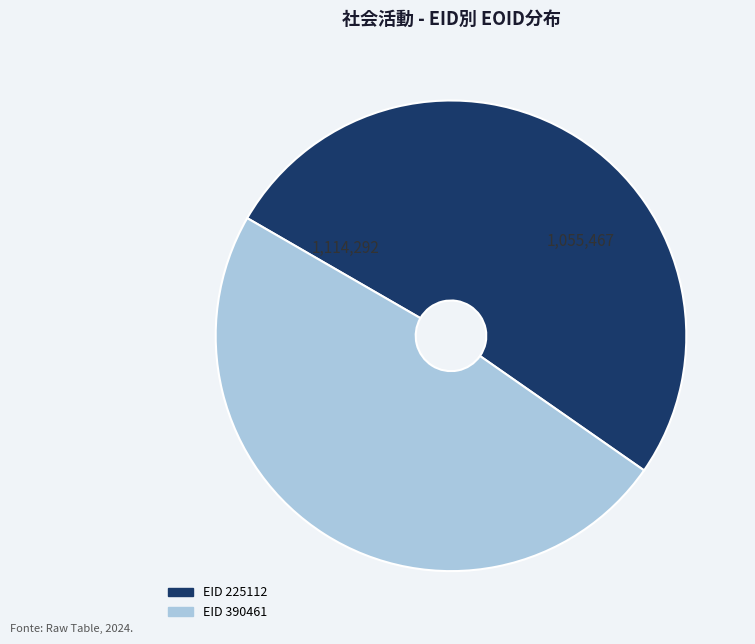

Is there any slice that represents more than half of the pie?

Yes